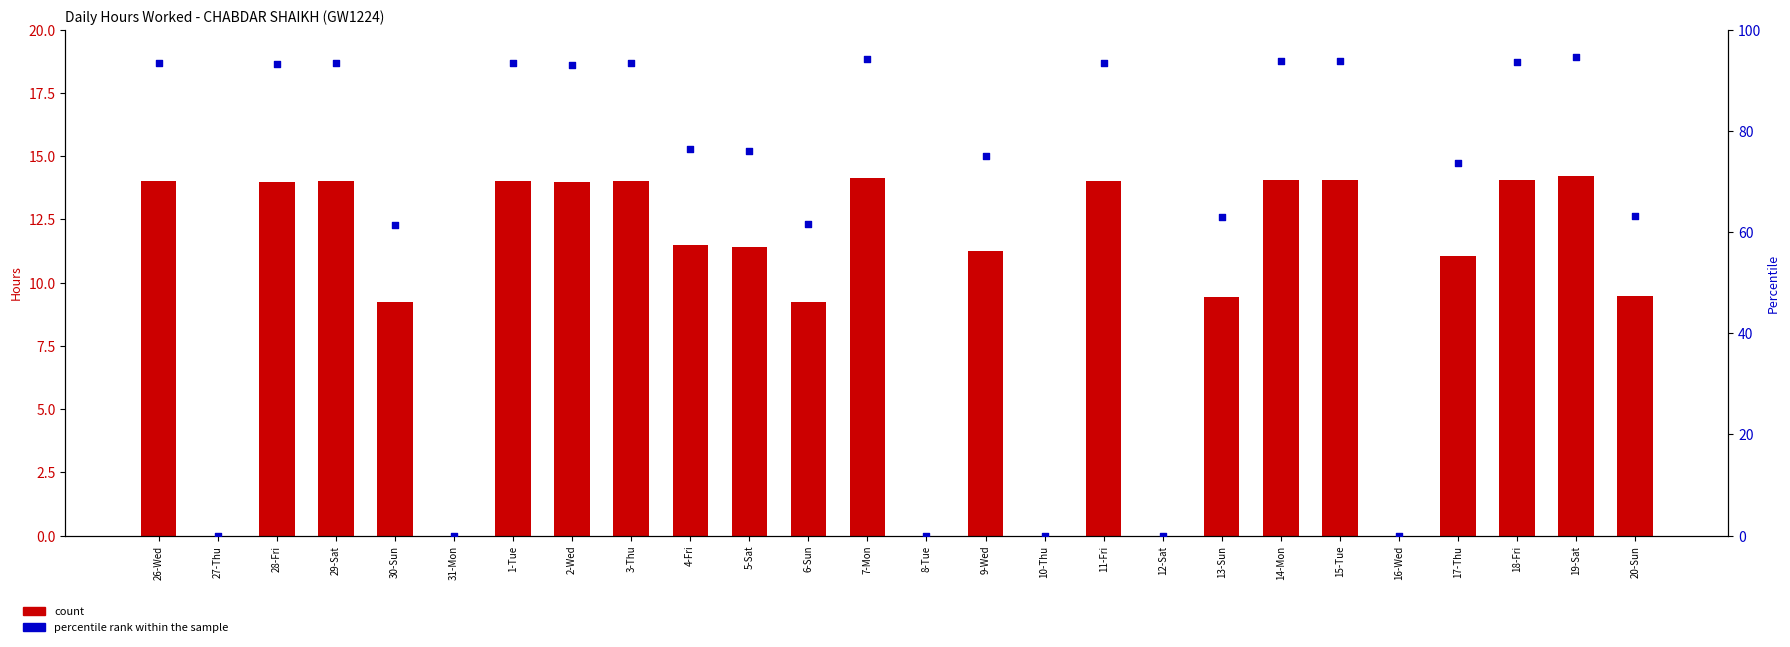

At which category is the sum across all series the highest?

19-Sat